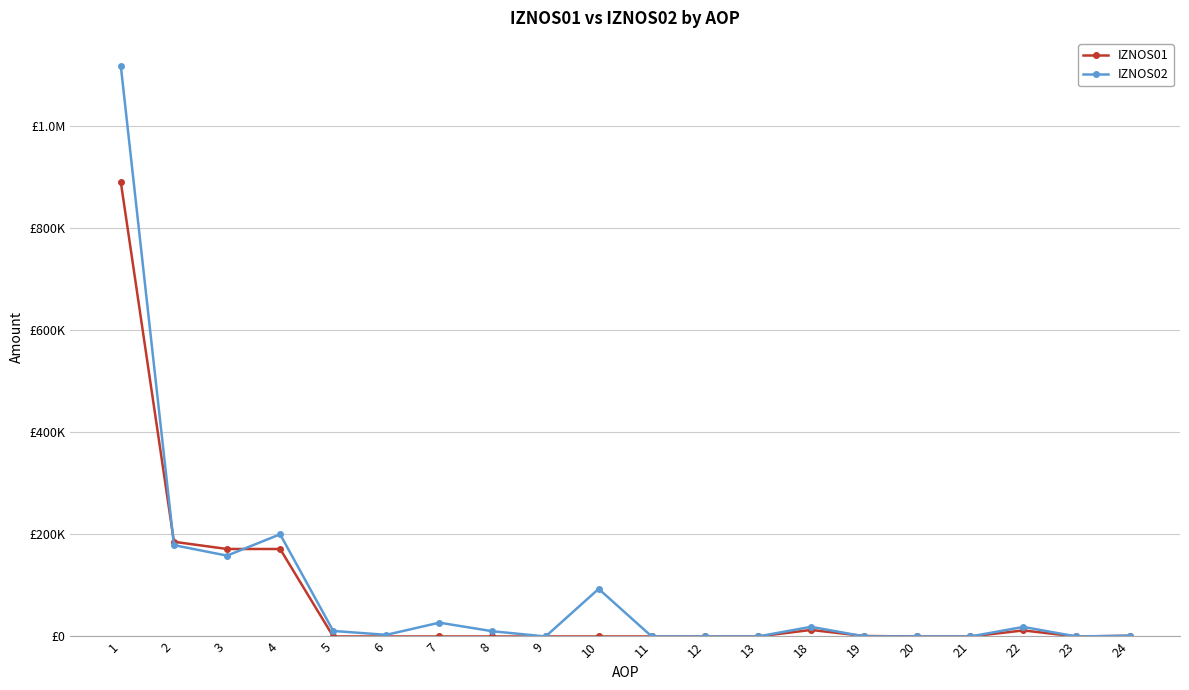

What are all the series names shown in the legend?

IZNOS01, IZNOS02